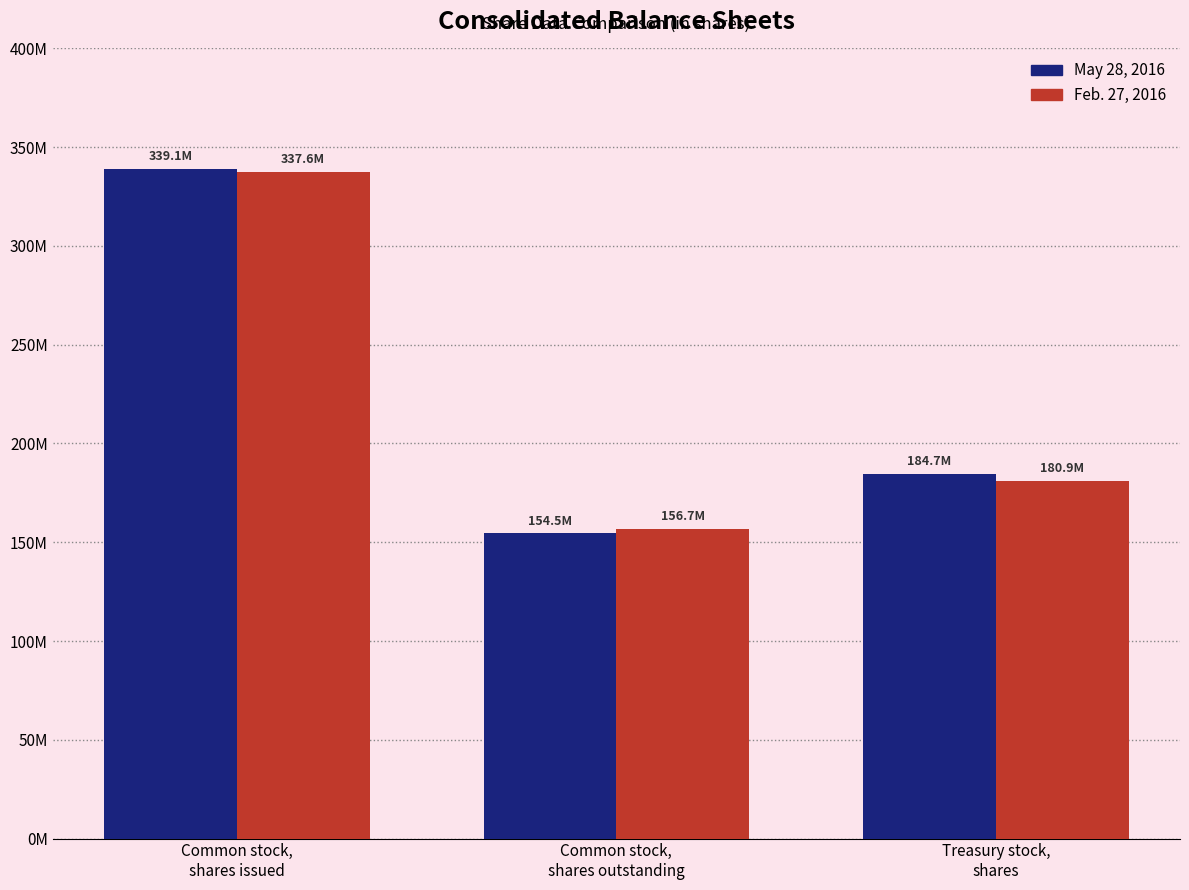

Are the bars horizontal?

No